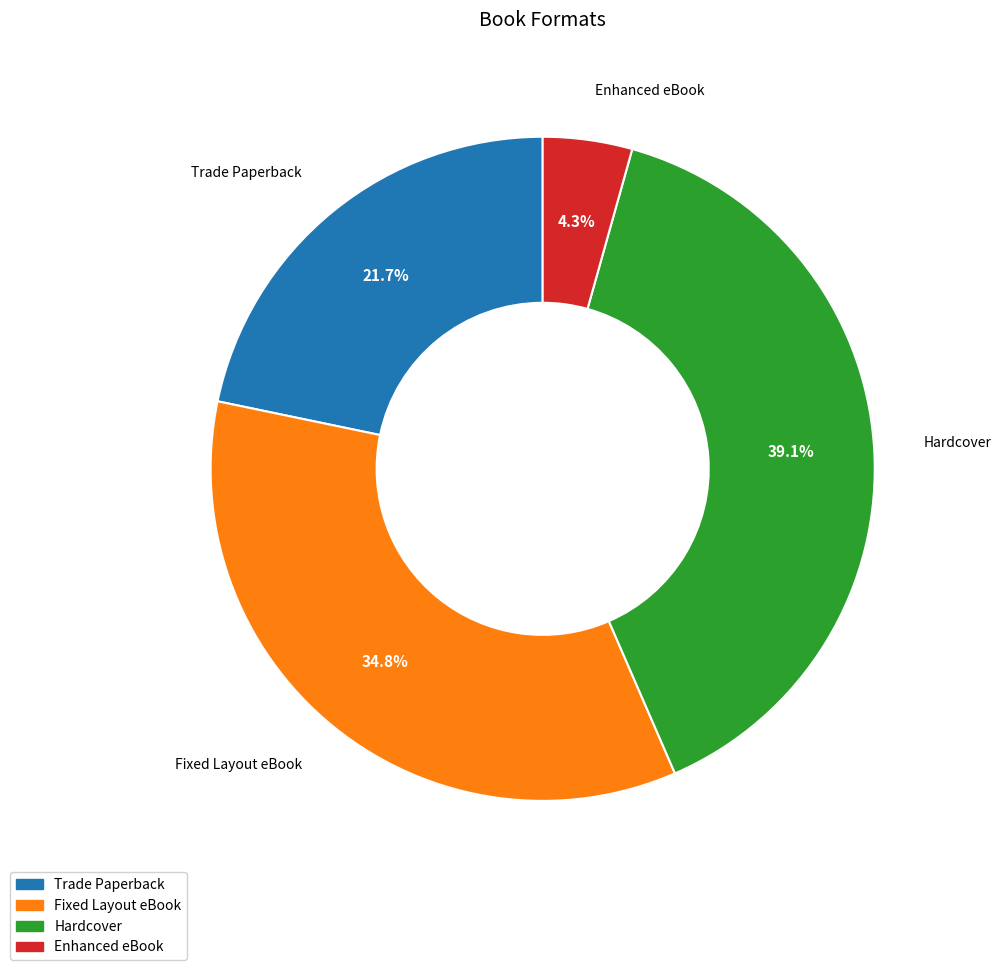

What is the ratio of the value at Enhanced eBook to the value at Hardcover?

0.1